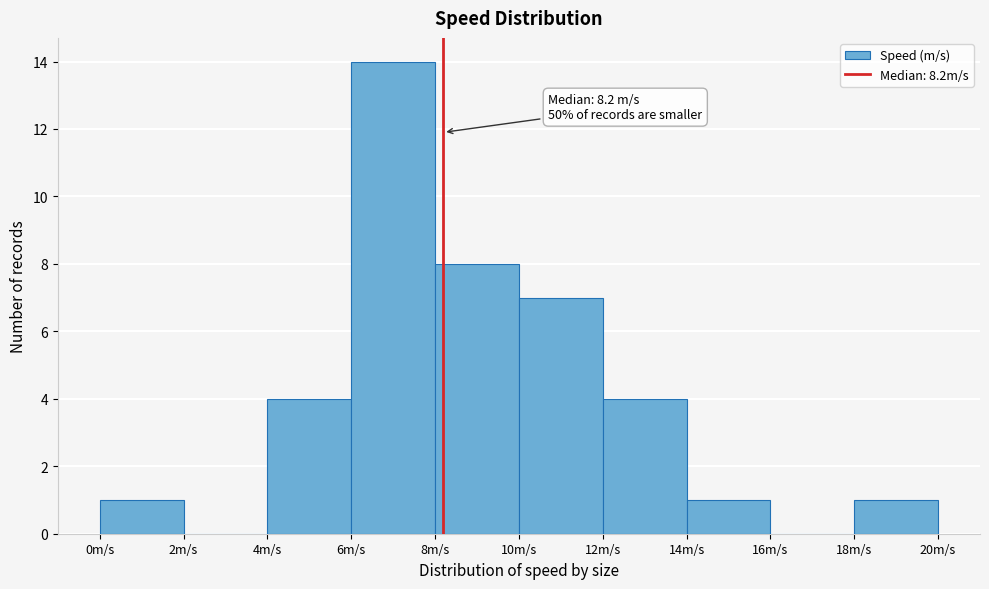

Over which range of the x-axis is the bar tallest?

6 to 8